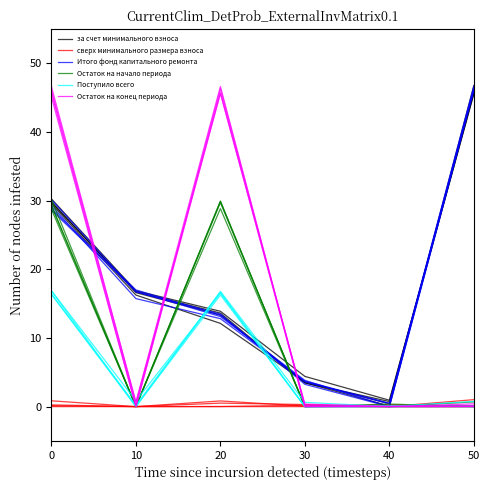

Where is the first local minimum for Поступило всего?

10